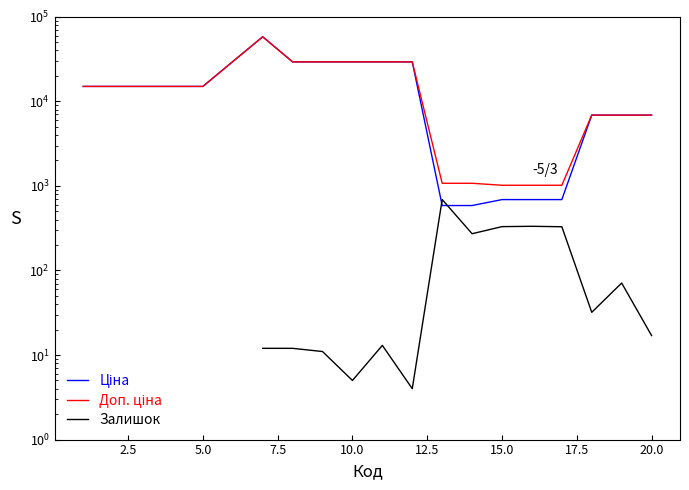

What is the value of the Залишок point at the 20th from the left?

17.0